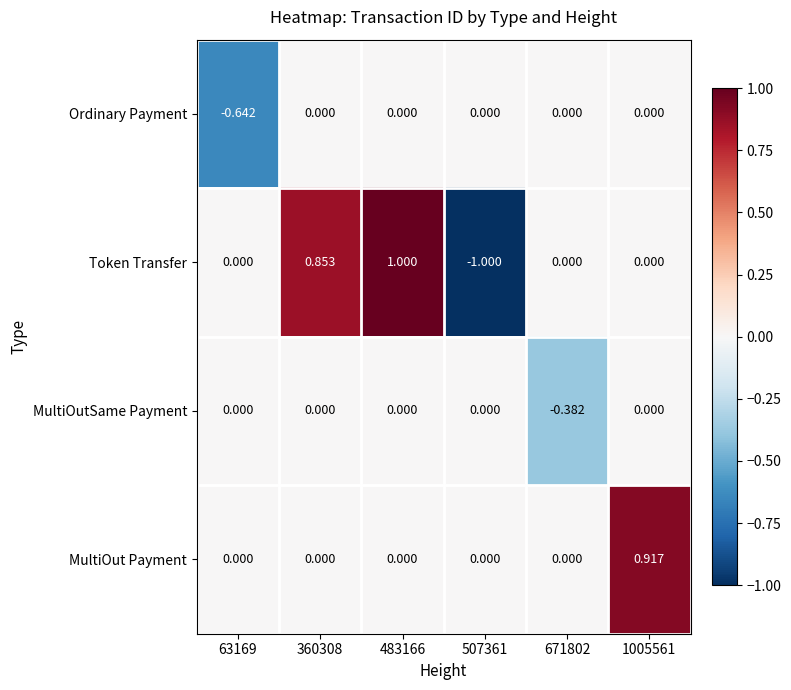

Which series changed the most between 360308 and 507361?

Token Transfer